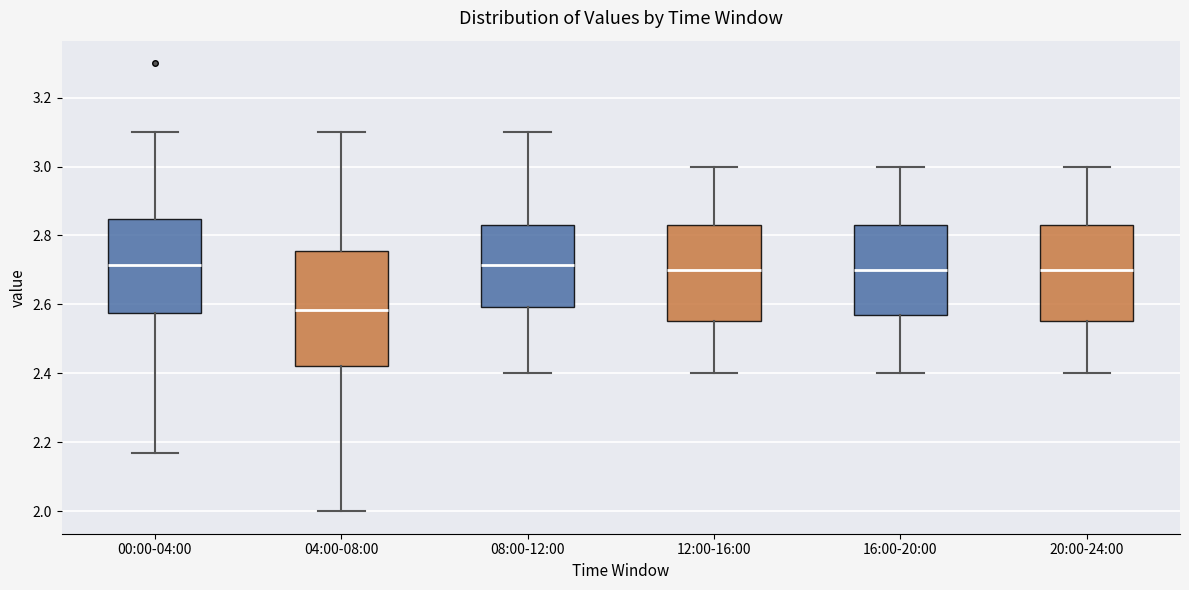

Where is the upper edge of the box for 00:00-04:00 on the y-axis? The values are not printed on the chart, so give them approximately, as read against the axis.

2.84